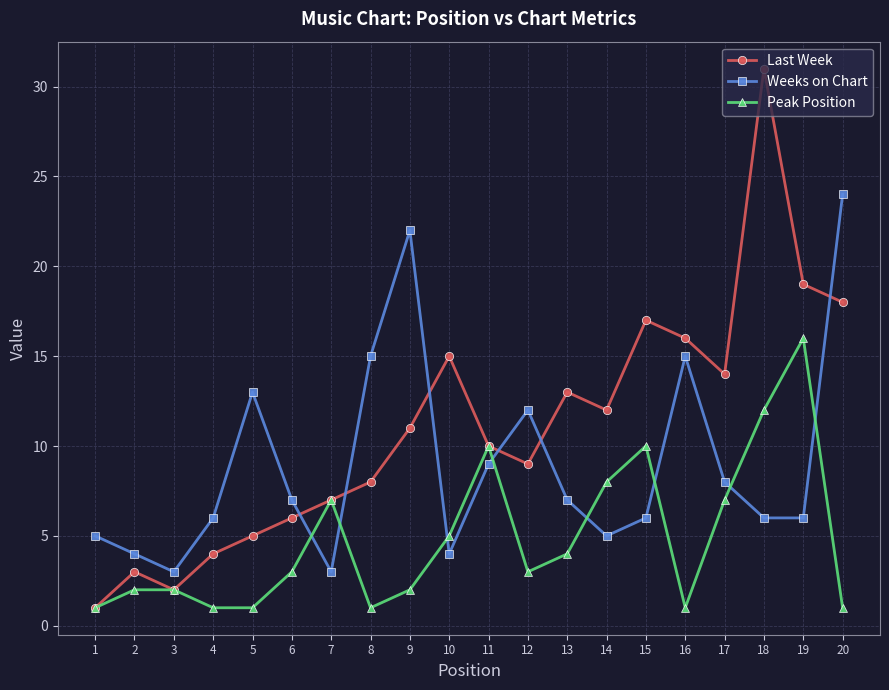

What value does the Weeks on Chart series have at 11, to the nearest 5?

10